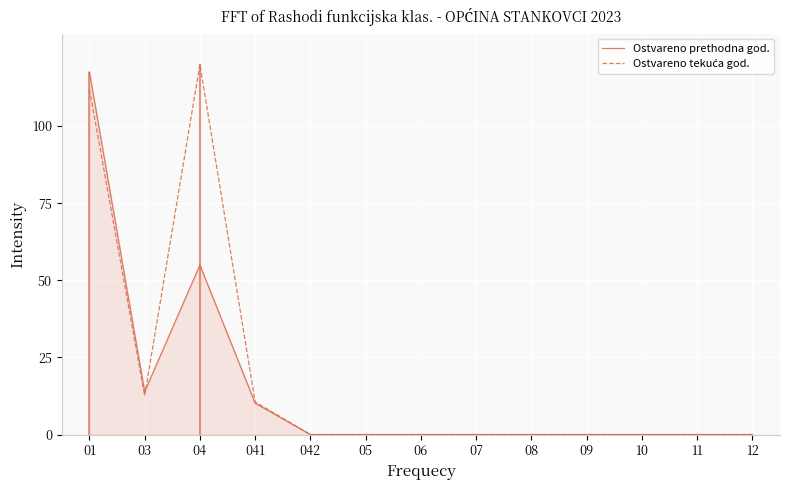

Does the chart display data point markers on the line(s)?

No